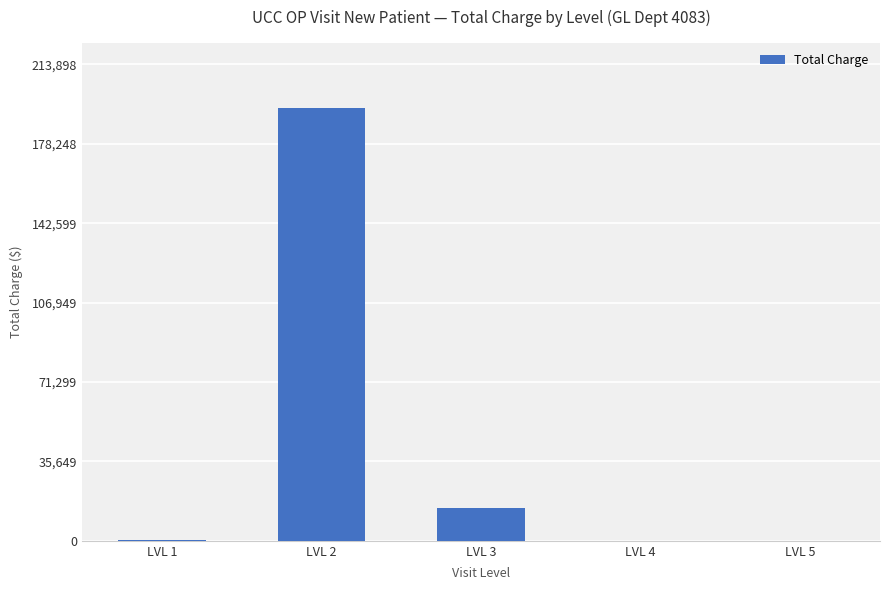

The chart shows a value of 24763.1 at LVL 3. True or false?

False